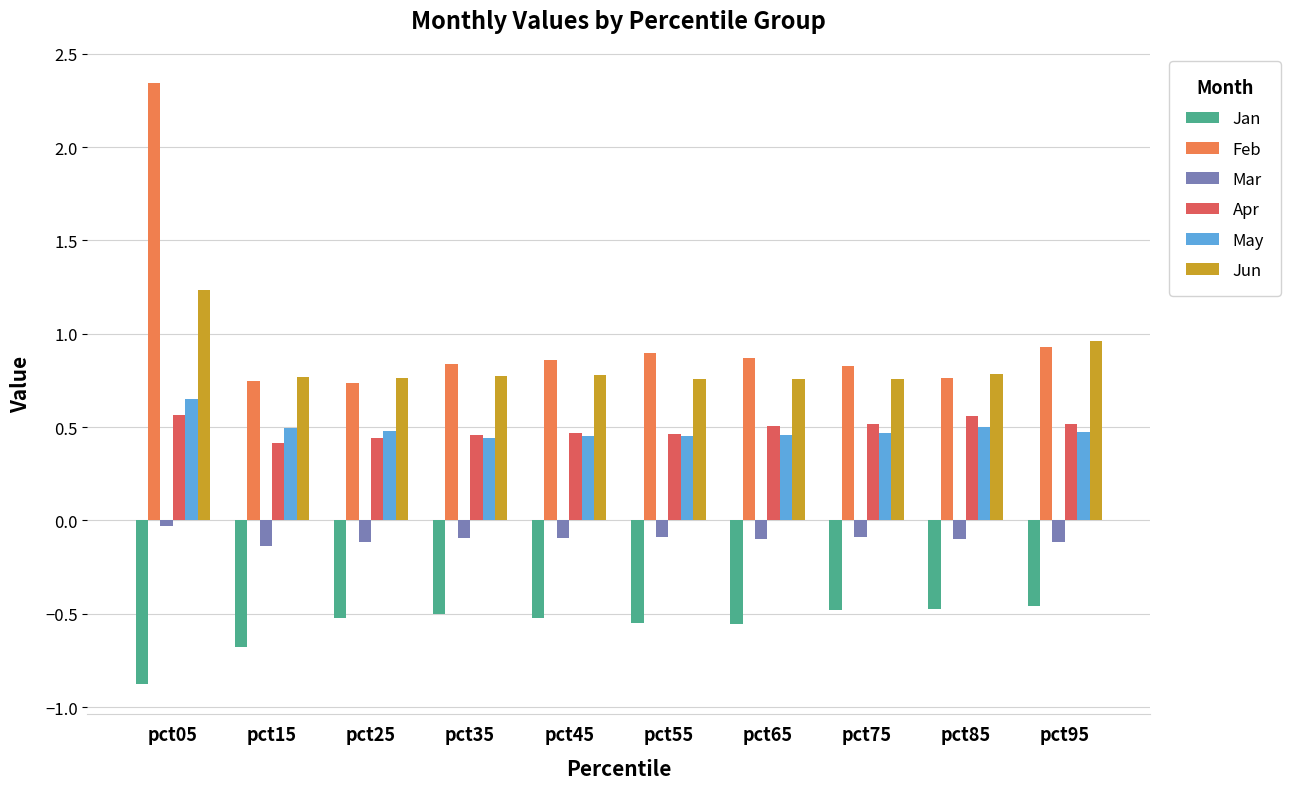

Which series has the widest spread of values?

Feb